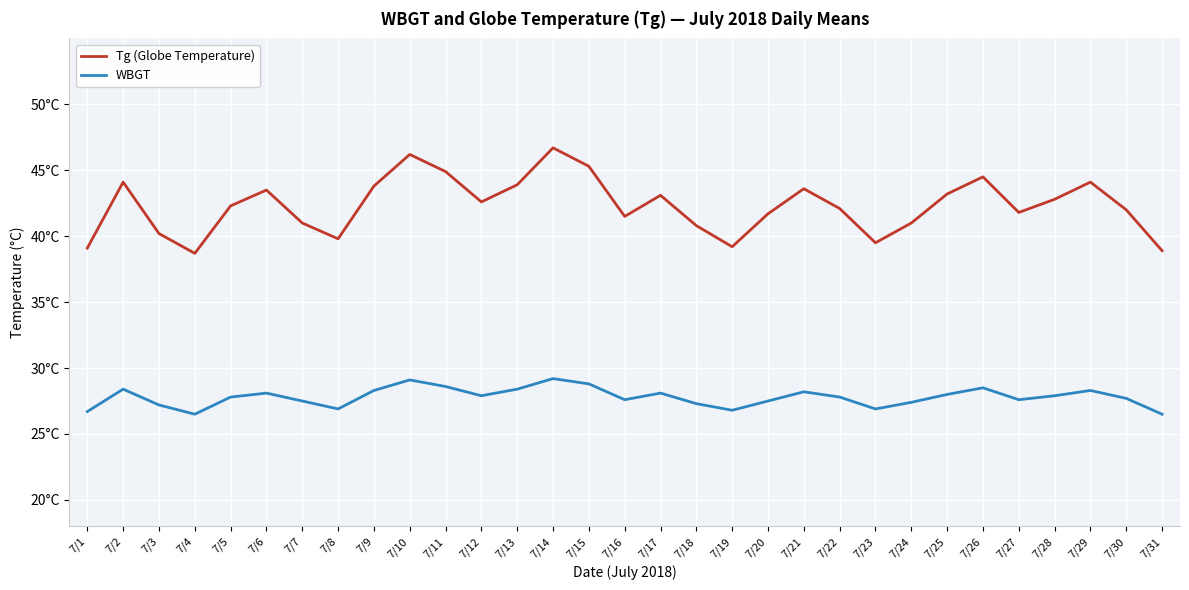

Reading left to right, list all the values displayed in this chart.

Tg (Globe Temperature): 39.1	44.1	40.2	38.7	42.3	43.5	41.0	39.8	43.8	46.2	44.9	42.6	43.9	46.7	45.3	41.5	43.1	40.8	39.2	41.7	43.6	42.1	39.5	41.0	43.2	44.5	41.8	42.8	44.1	42.0	38.9
WBGT: 26.7	28.4	27.2	26.5	27.8	28.1	27.5	26.9	28.3	29.1	28.6	27.9	28.4	29.2	28.8	27.6	28.1	27.3	26.8	27.5	28.2	27.8	26.9	27.4	28.0	28.5	27.6	27.9	28.3	27.7	26.5